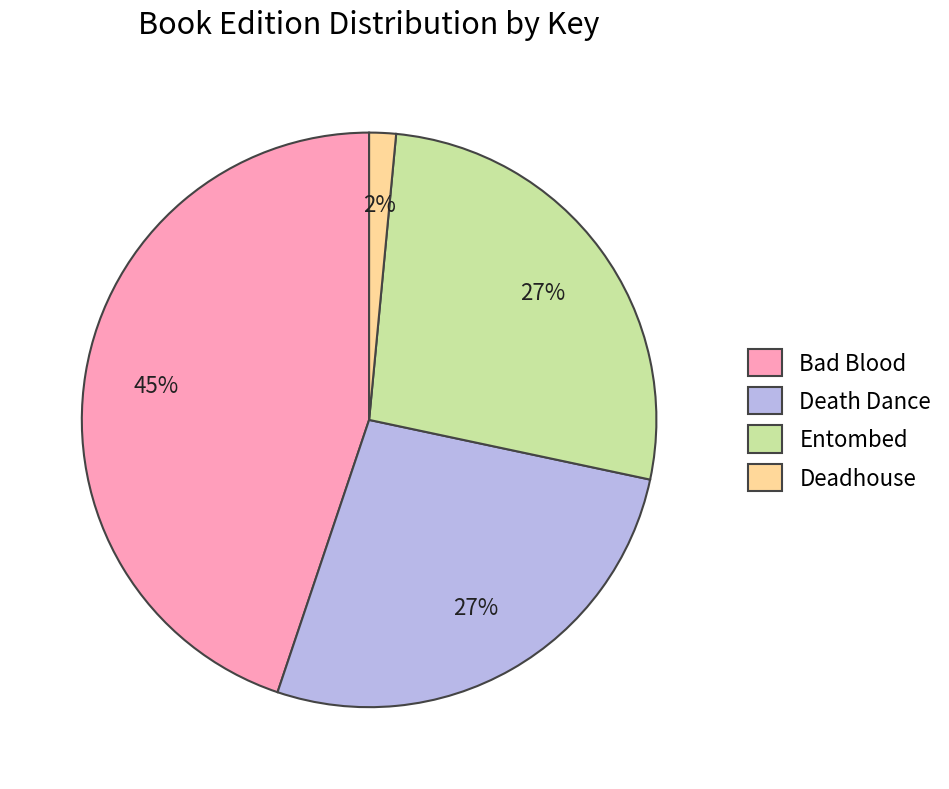

What percentage is the Entombed slice, to the nearest percent?

27%